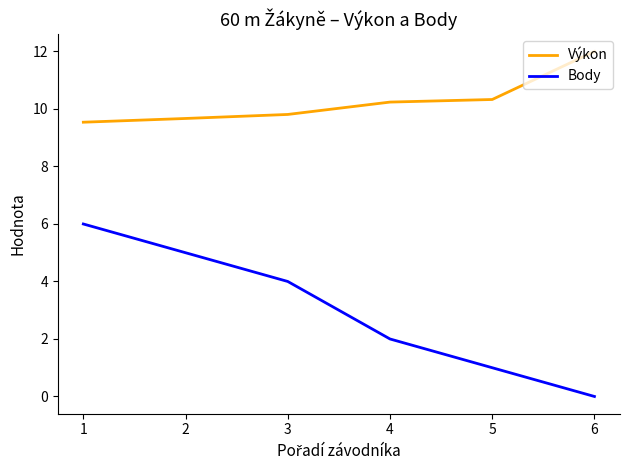

True or false: Body has more than 2 interior local peaks.

False